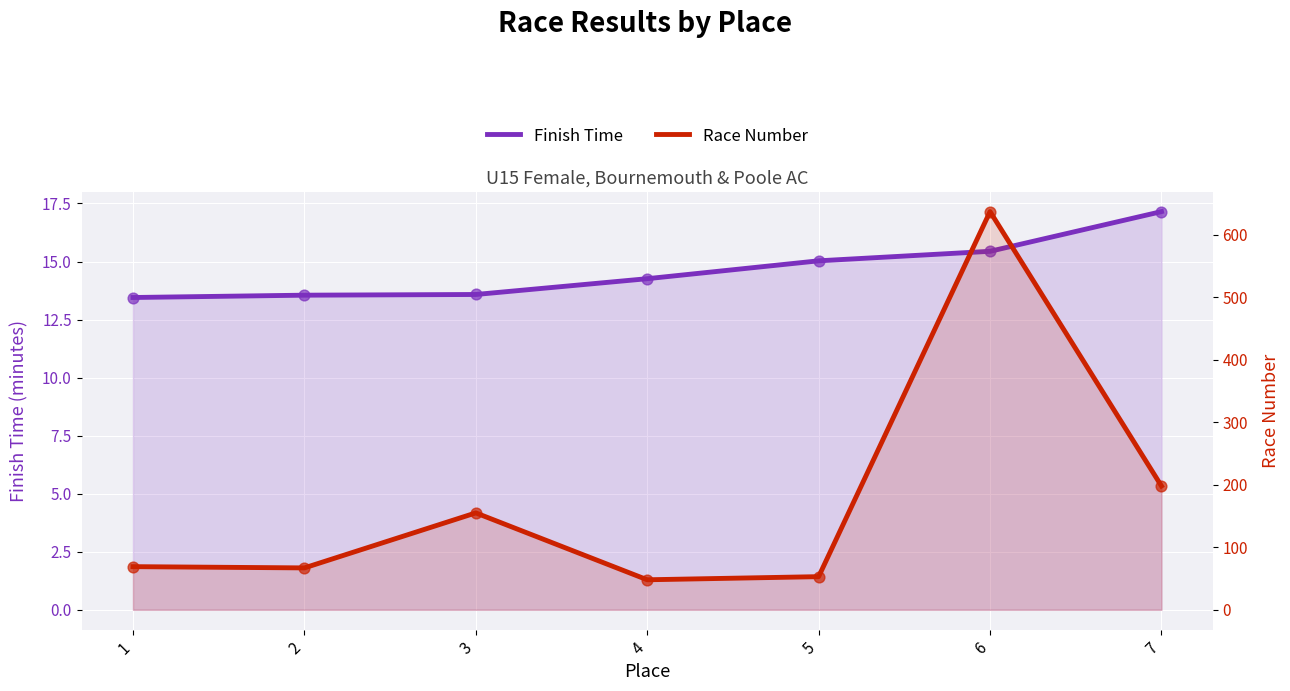

At which category is the sum across all series the highest?

6